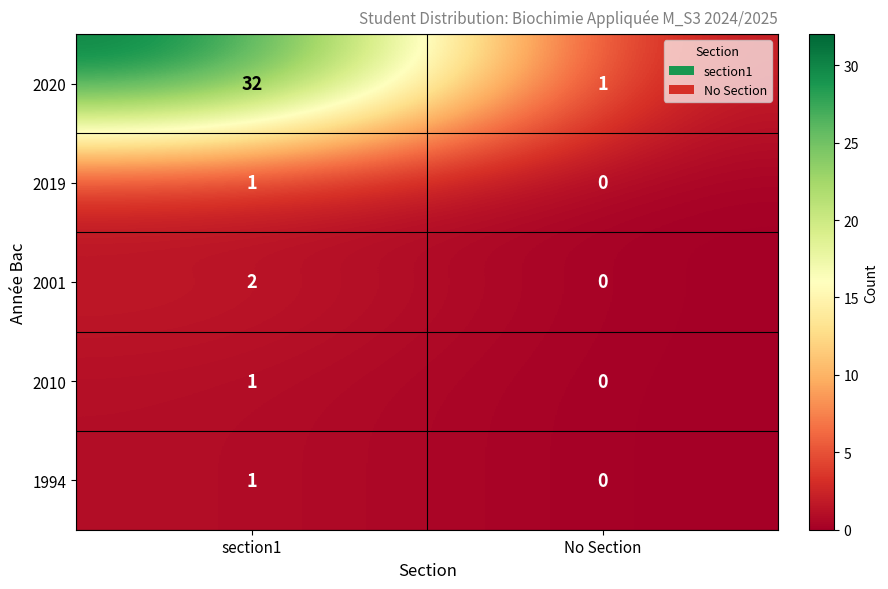

What is the total value across all series at section1?

37